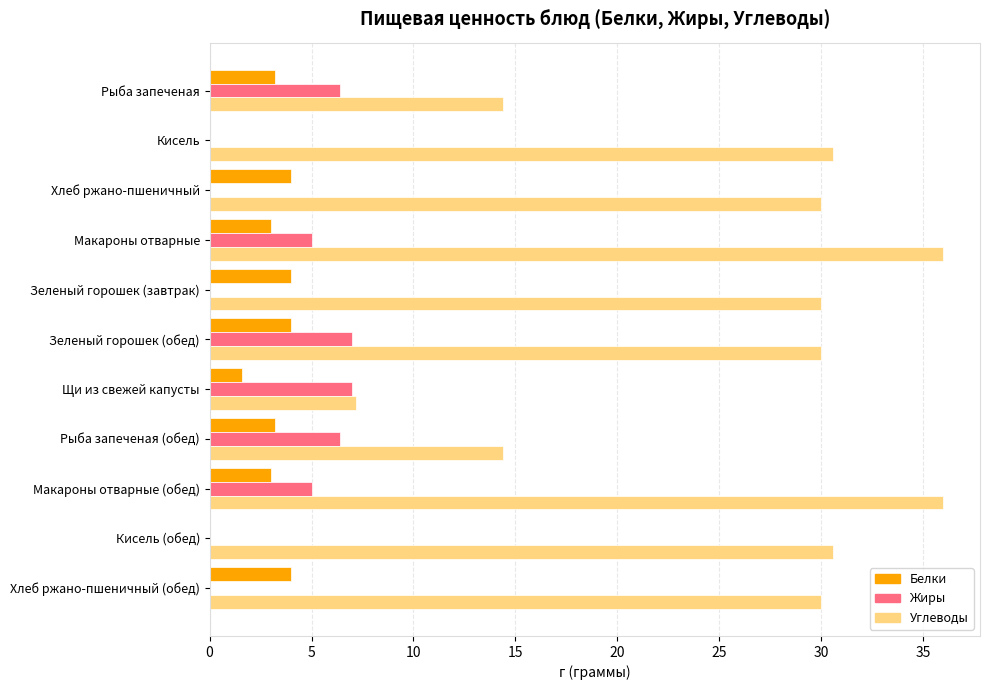

Between Зеленый горошек (завтрак) and Макароны отварные (обед), which series saw the biggest shift?

Углеводы